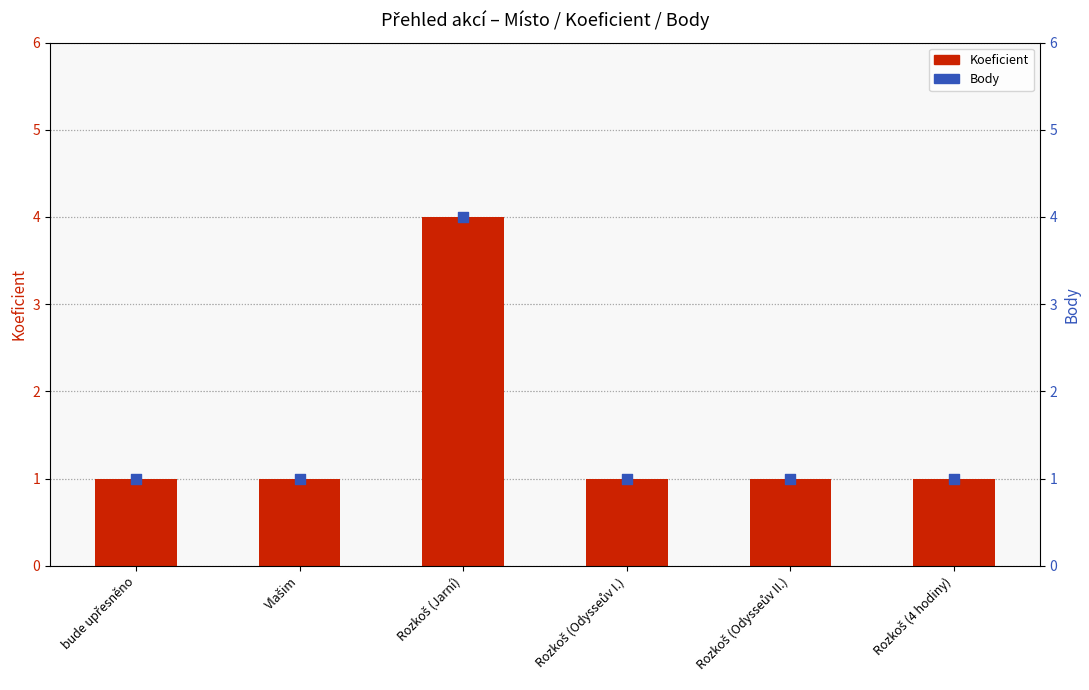

Is the value of Body at Rozkoš (Odysseův I.) greater than the value of Koeficient at Vlašim?

No